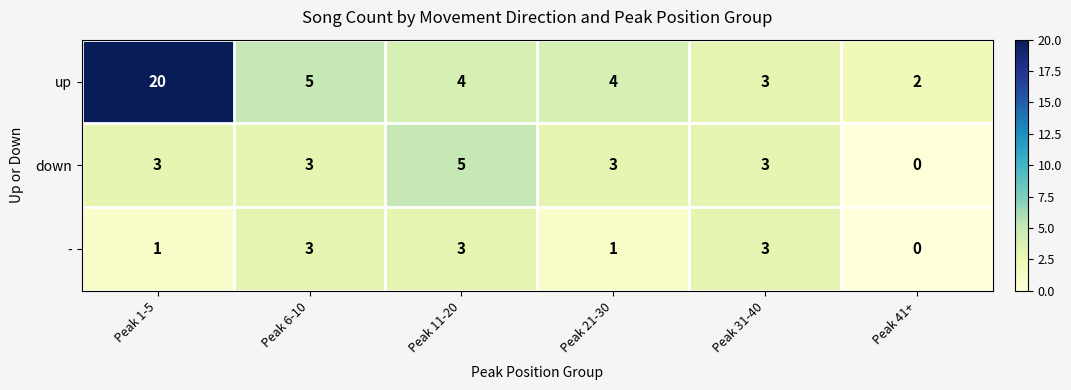

Which series has the largest range (max minus min)?

up